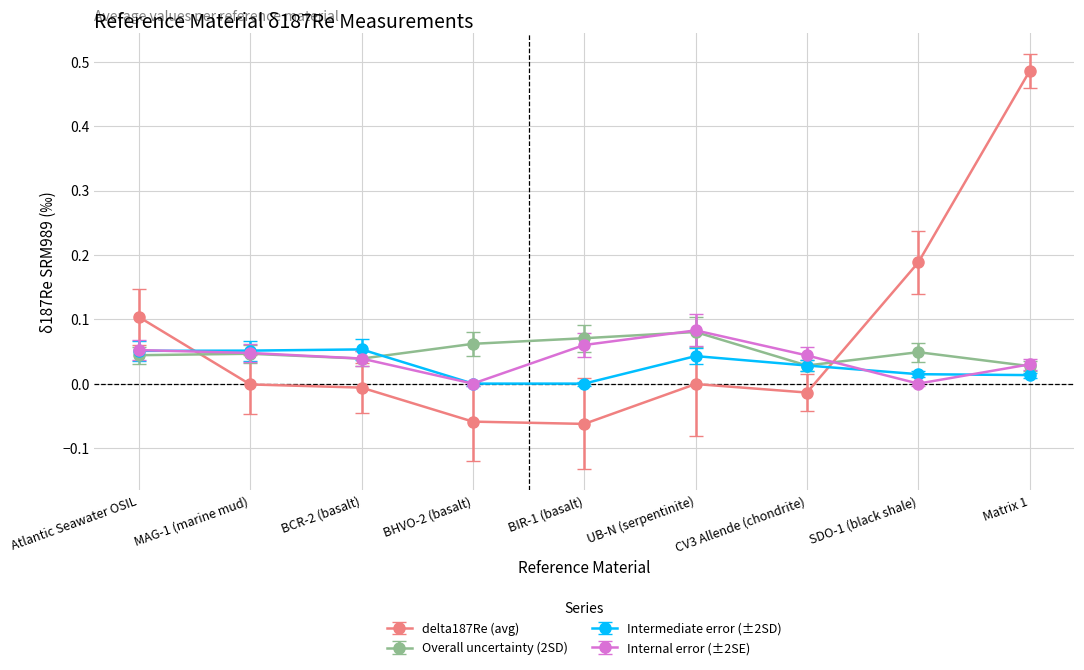

What is the label of the 9th point from the right?

Atlantic Seawater OSIL